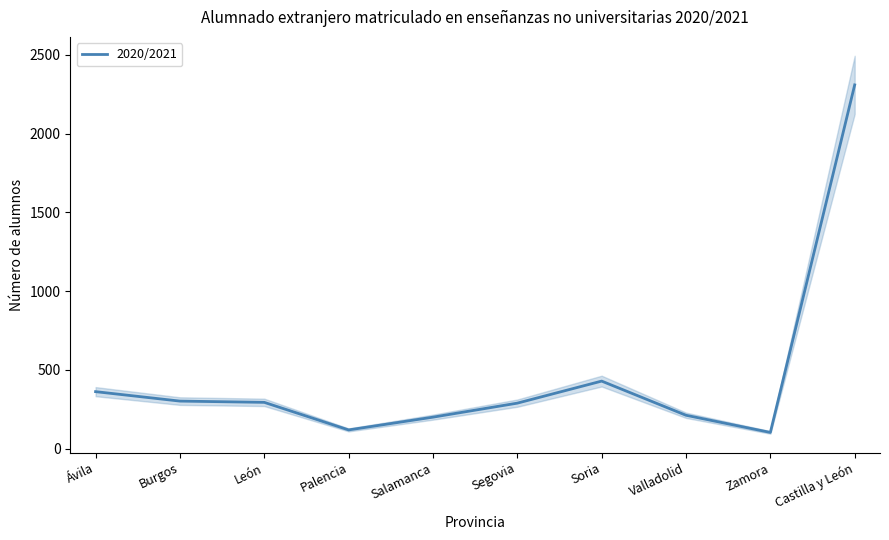

What is the average value?

462